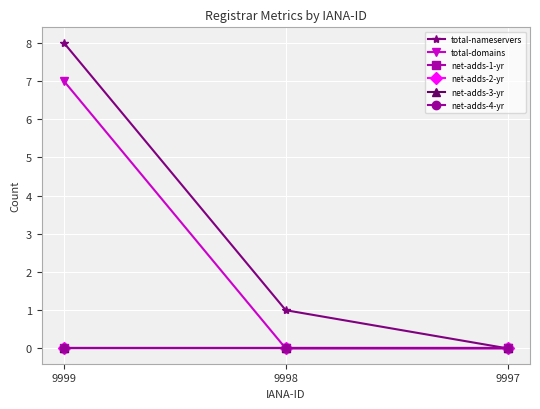

Is this an area chart (filled region under the line)?

No